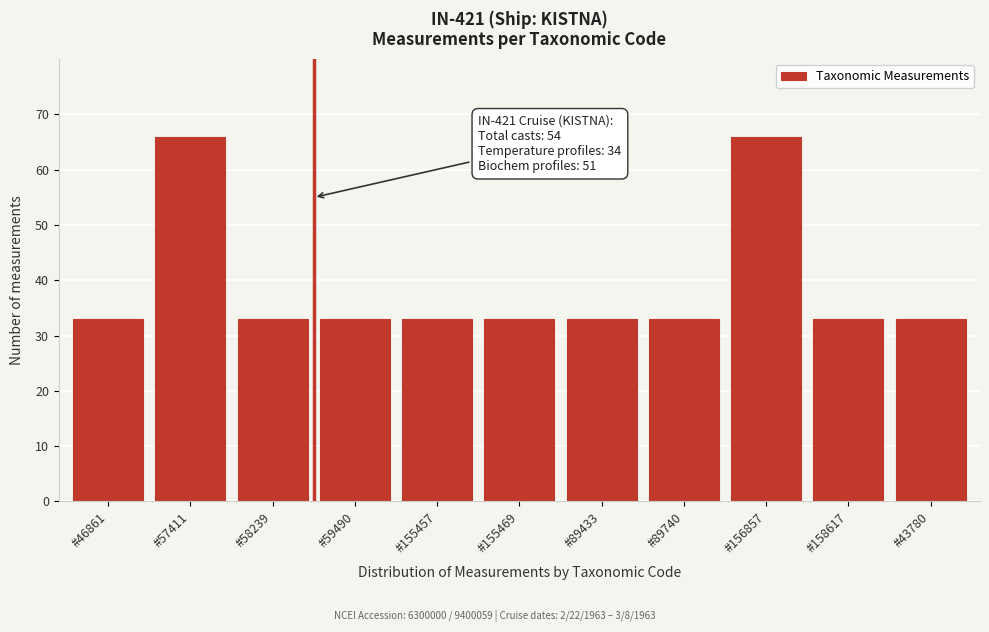

Reading left to right, list all the values displayed in this chart.

33	66	33	33	33	33	33	33	66	33	33